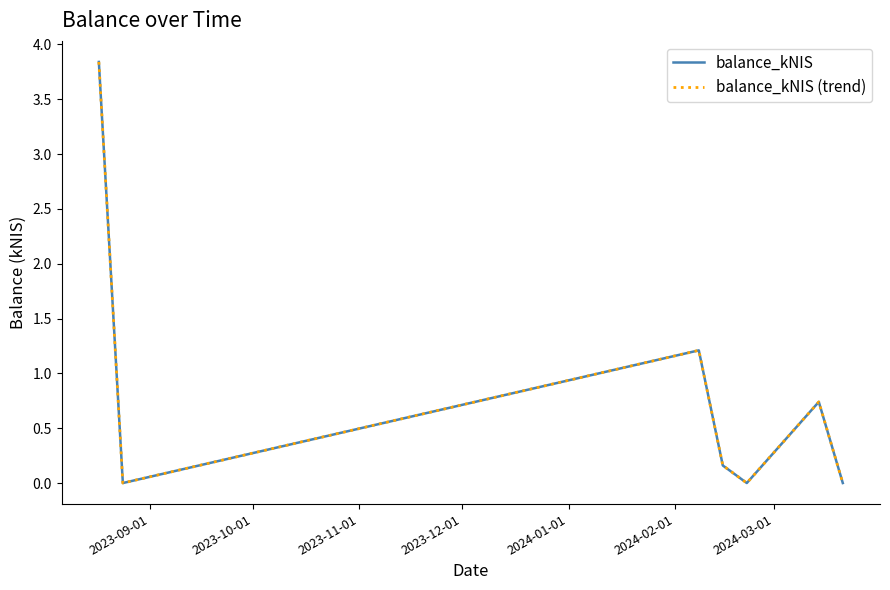

How many interior local valleys does the balance_kNIS (trend) series have?

2